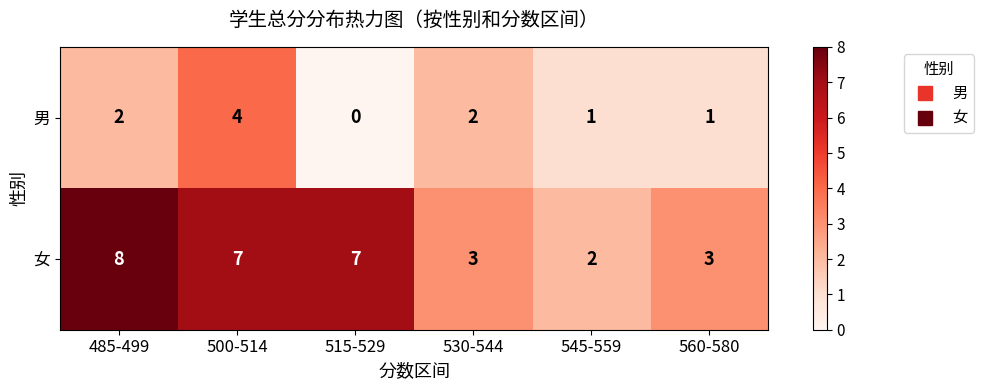

At how many categories does at least one series exceed 0?

6